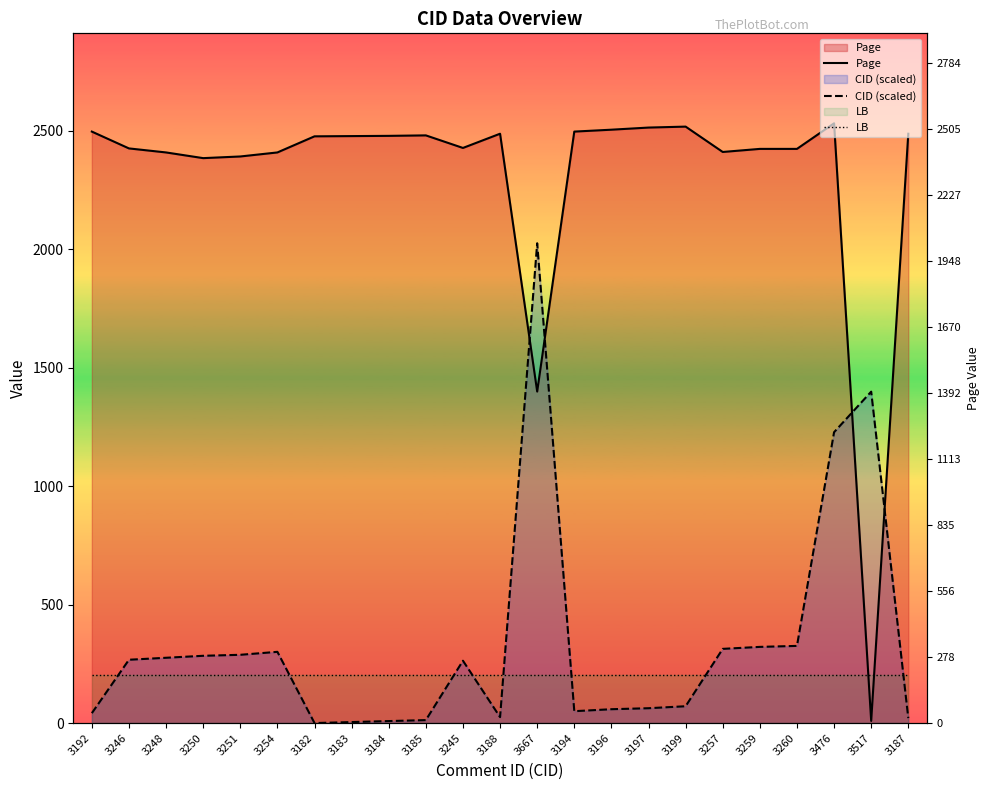

Reading left to right, transcribe all the data shown in this chart.

Page: 3192=2496.0	3246=2425.0	3248=2408.0	3250=2384.0	3251=2391.0	3254=2408.0	3182=2476.0	3183=2477.0	3184=2478.0	3185=2480.0	3245=2427.0	3188=2487.0	3667=1399.0	3194=2496.0	3196=2504.0	3197=2513.0	3199=2517.0	3257=2410.0	3259=2423.0	3260=2423.0	3476=2531.0	3517=9.0	3187=2487.0
CID (scaled): 3192=41.7	3246=267.2	3248=275.5	3250=283.9	3251=288.1	3254=300.6	3182=0.0	3183=4.2	3184=8.3	3185=12.5	3245=263.0	3188=25.0	3667=2024.8	3194=50.1	3196=58.4	3197=62.6	3199=71.0	3257=313.1	3259=321.5	3260=325.6	3476=1227.4	3517=1398.6	3187=20.9
LB: 3192=202.0	3246=202.0	3248=202.0	3250=202.0	3251=202.0	3254=202.0	3182=202.0	3183=202.0	3184=202.0	3185=202.0	3245=202.0	3188=202.0	3667=202.0	3194=202.0	3196=202.0	3197=202.0	3199=202.0	3257=202.0	3259=202.0	3260=202.0	3476=202.0	3517=202.0	3187=202.0